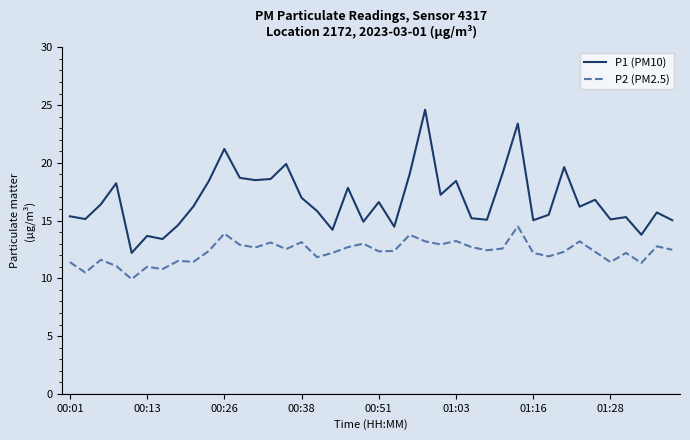

True or false: P1 (PM10) and P2 (PM2.5) cross at least once.

False